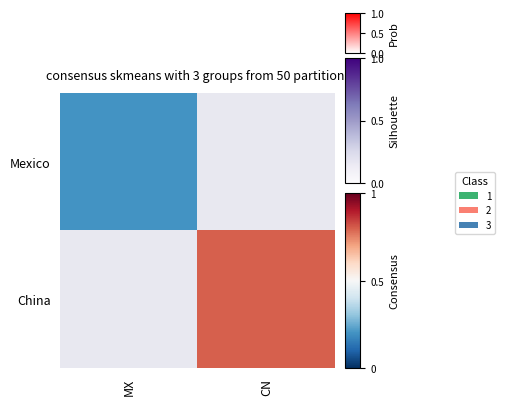

At how many categories does at least one series exceed 2019?

1